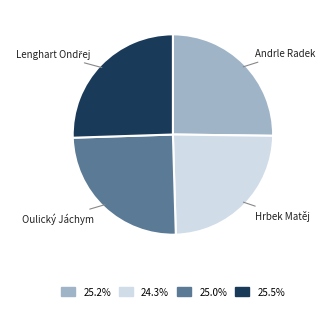

Approximately how many times larger is the value at 24.3% compared to 25.2%?

1.0